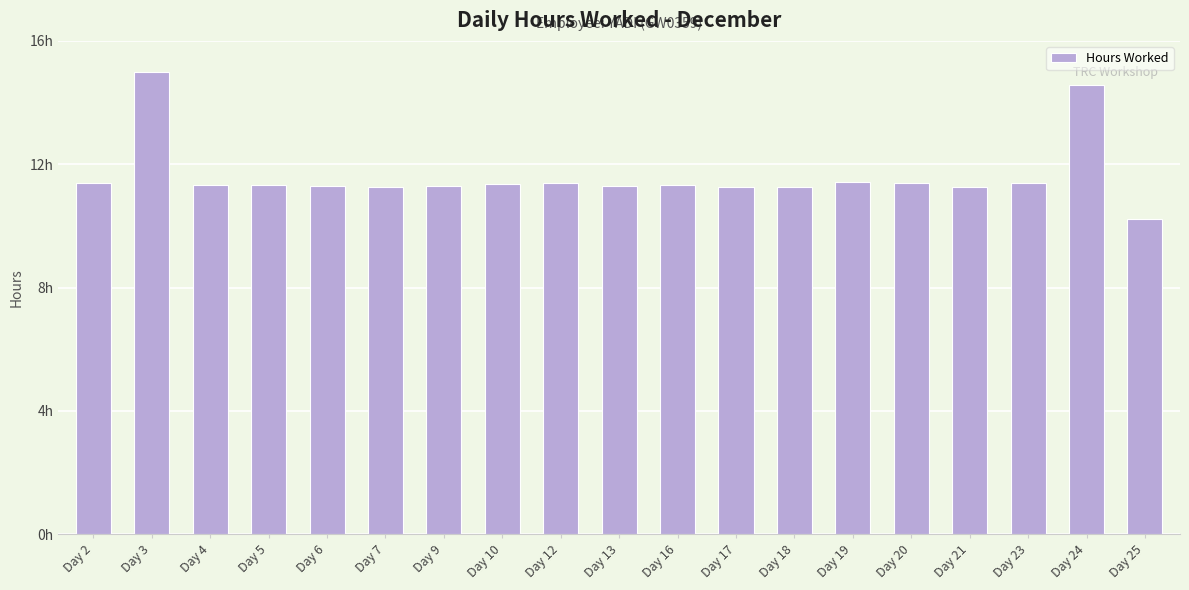

Between Day 25 and Day 21, which is larger?

Day 21